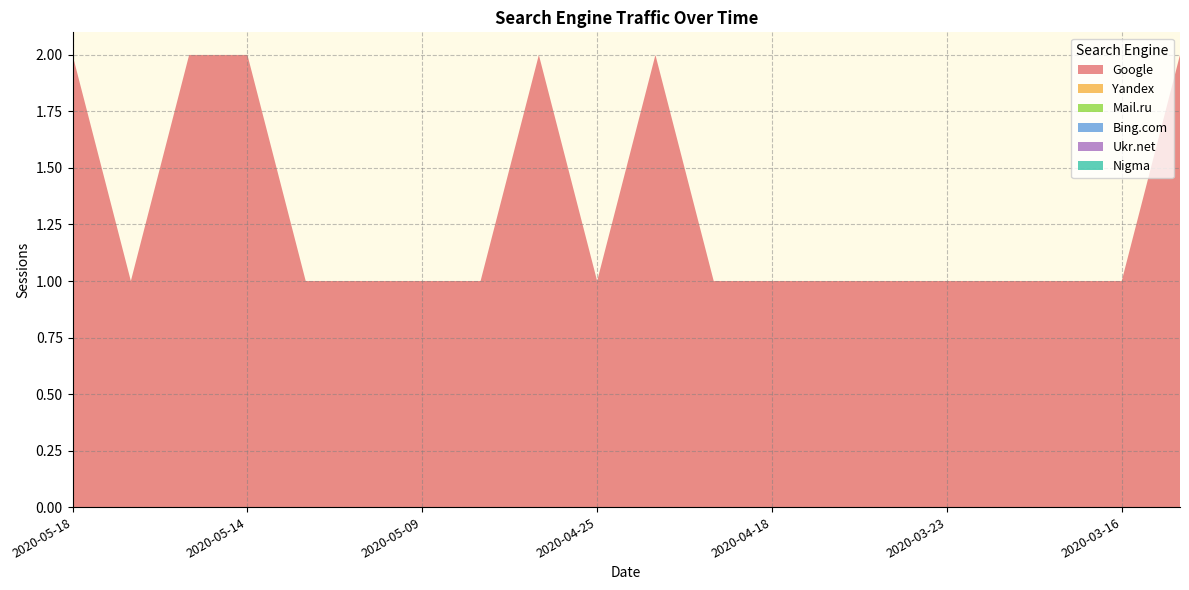

Reading right to left, list all the values displayed in this chart.

Google: 2	1	1	1	1	1	1	1	1	2	1	2	1	1	1	1	2	2	1	2
Yandex: 0	0	0	0	0	0	0	0	0	0	0	0	0	0	0	0	0	0	0	0
Mail.ru: 0	0	0	0	0	0	0	0	0	0	0	0	0	0	0	0	0	0	0	0
Bing.com: 0	0	0	0	0	0	0	0	0	0	0	0	0	0	0	0	0	0	0	0
Ukr.net: 0	0	0	0	0	0	0	0	0	0	0	0	0	0	0	0	0	0	0	0
Nigma: 0	0	0	0	0	0	0	0	0	0	0	0	0	0	0	0	0	0	0	0